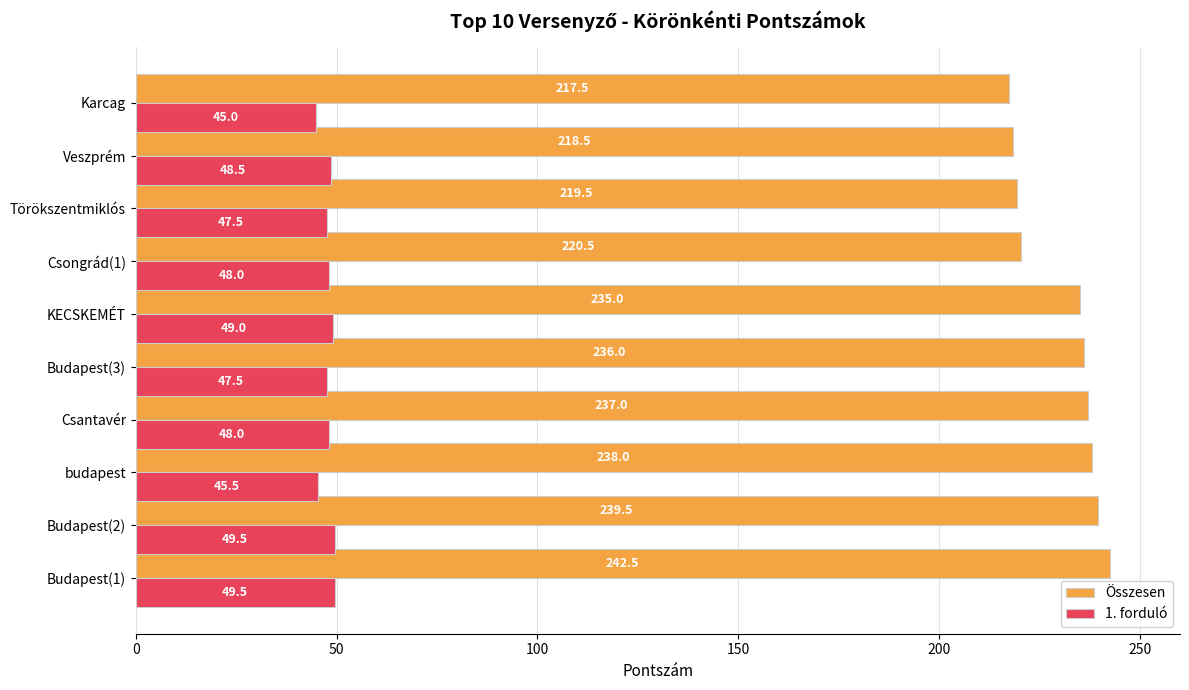

What is the maximum value shown in the chart?

242.5